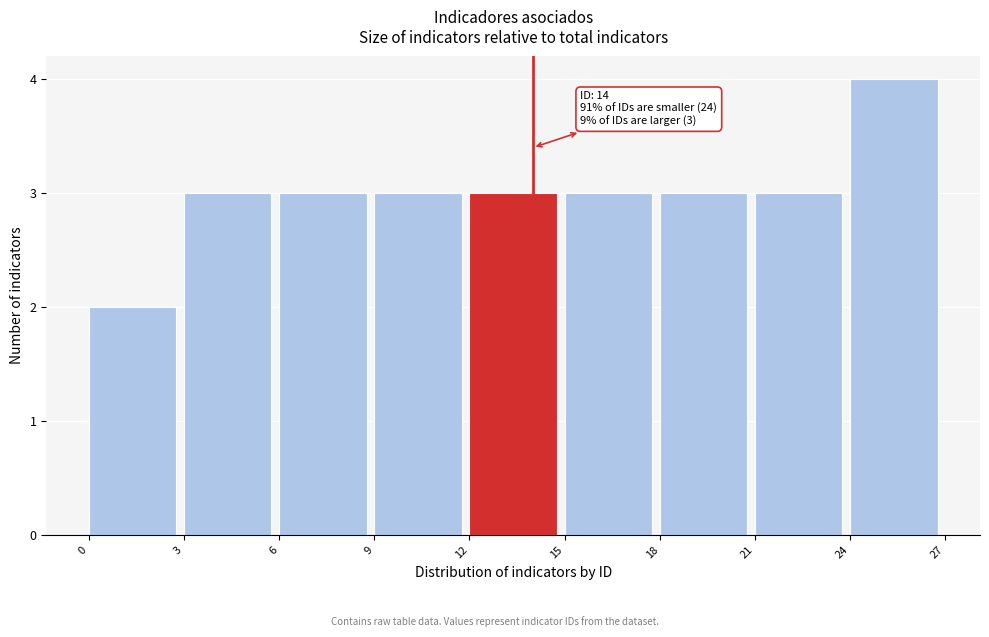

Which range on the x-axis has the tallest bar?

24 to 27